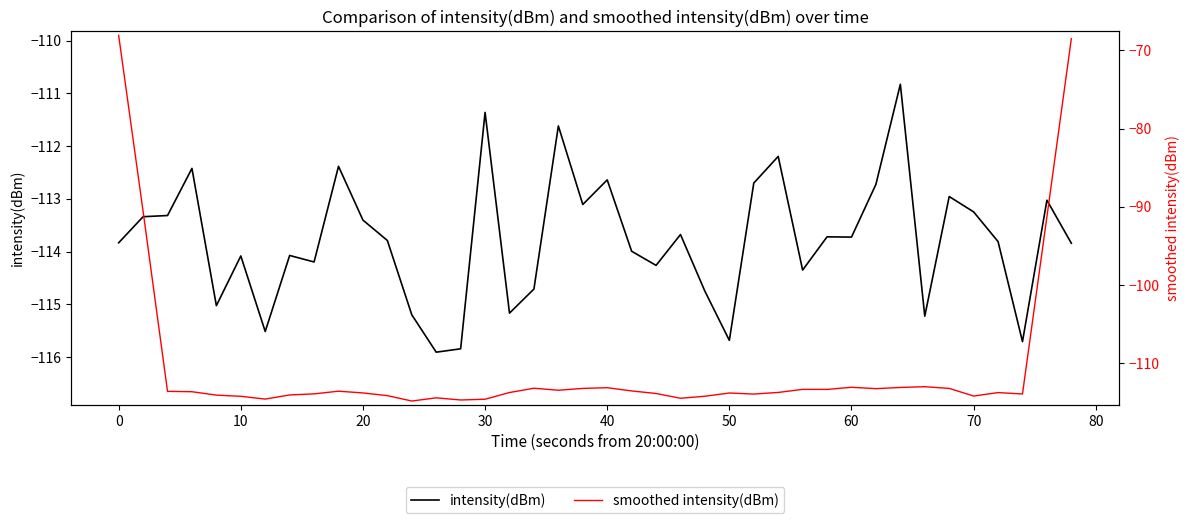

Which series has the largest range (max minus min)?

smoothed intensity(dBm)